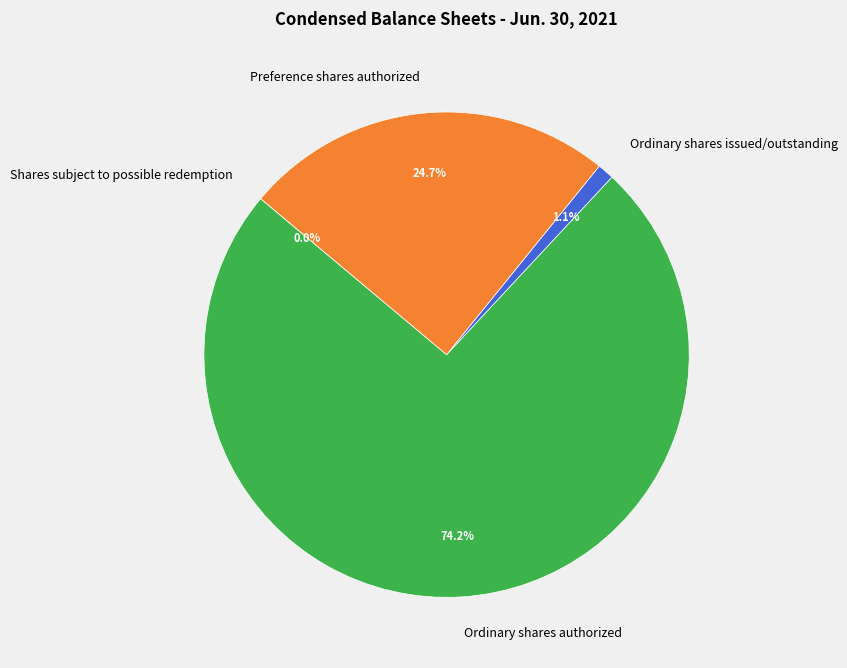

To the nearest percent, what is the average slice percentage?

25%